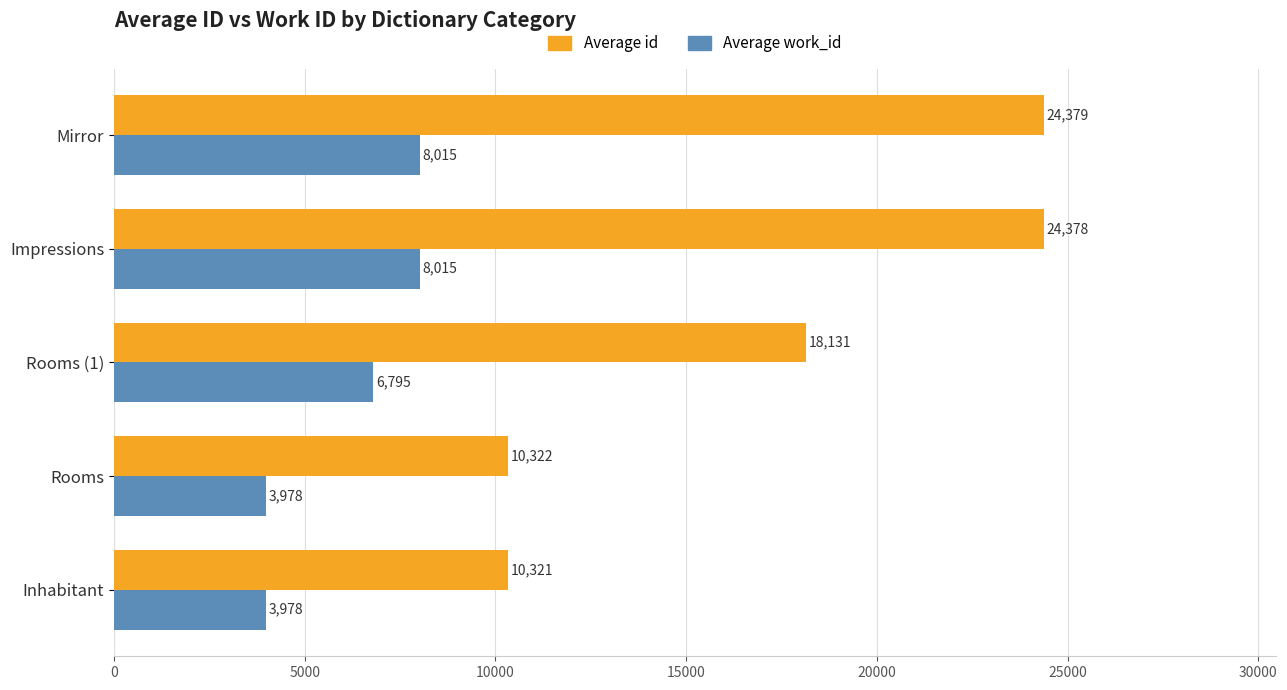

Is the value of Average work_id at Inhabitant greater than the value of Average id at Impressions?

No